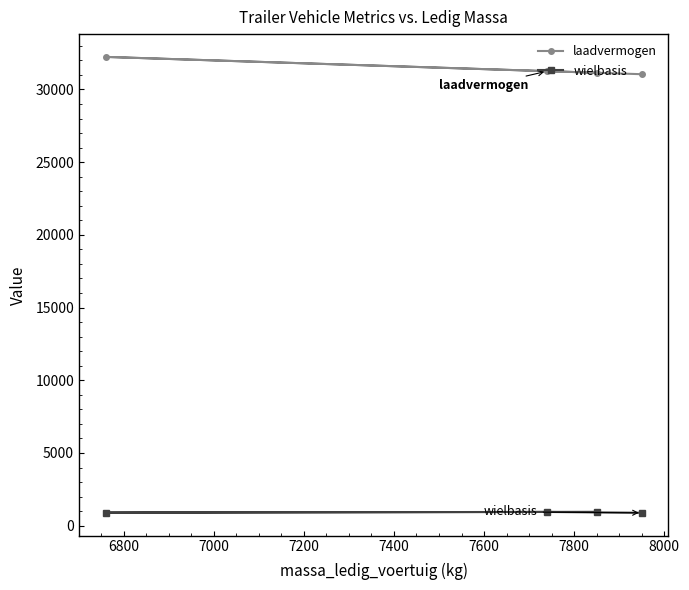

What is the minimum value shown in the chart?

885